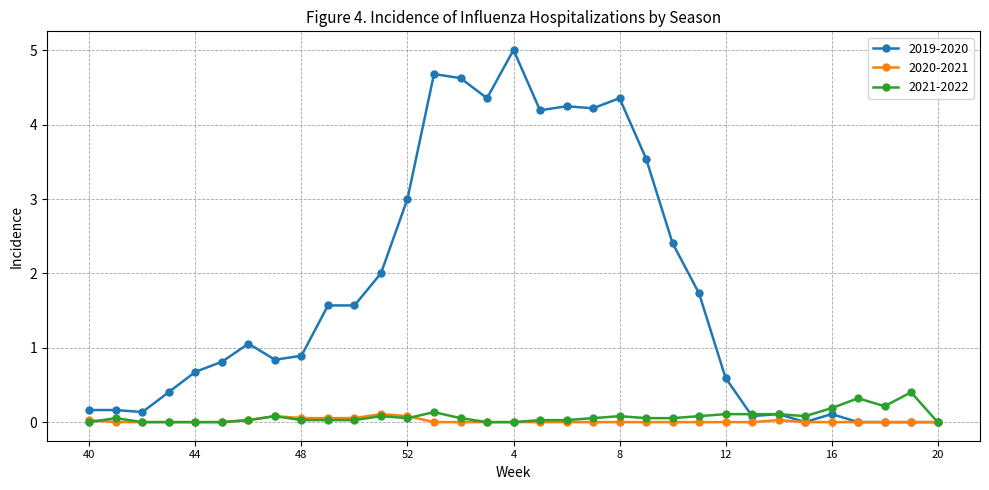

What is the maximum value shown in the chart?

5.0